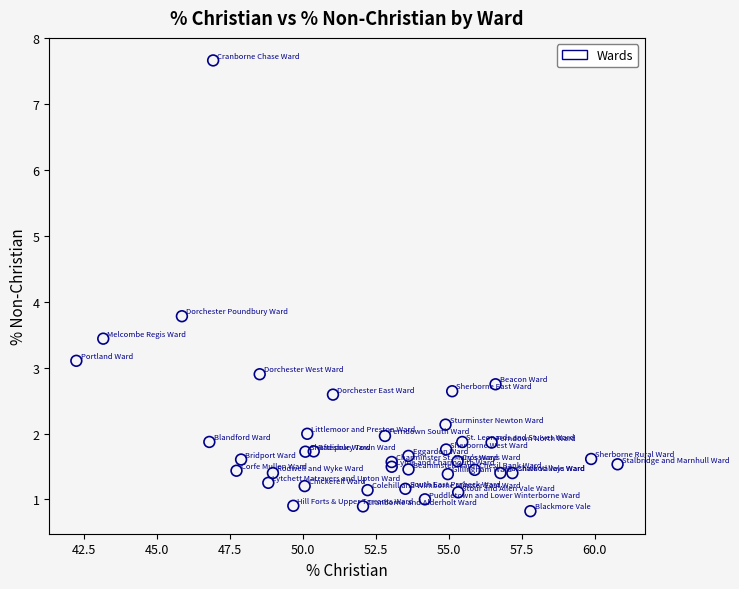

What Y value in the scatter plot is closest to 4?

3.8